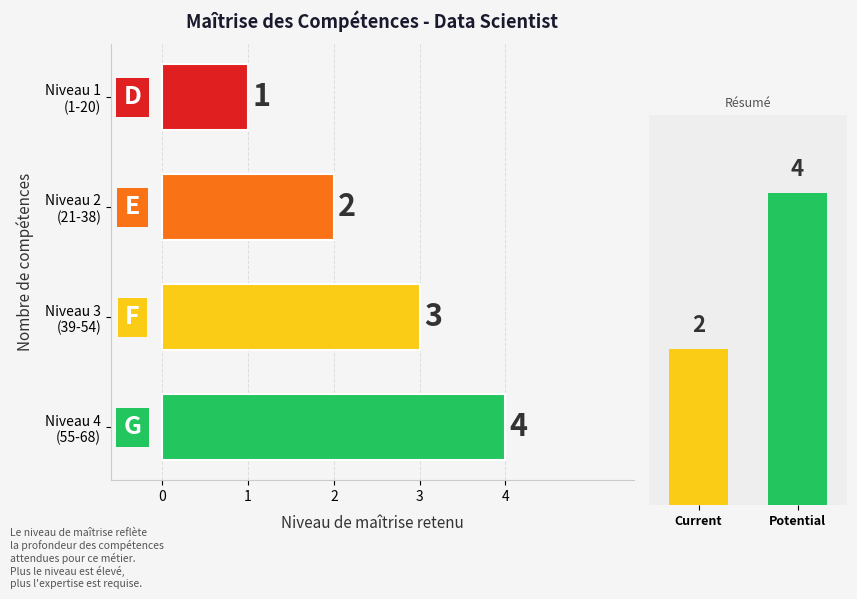

Does the chart contain stacked bars?

No